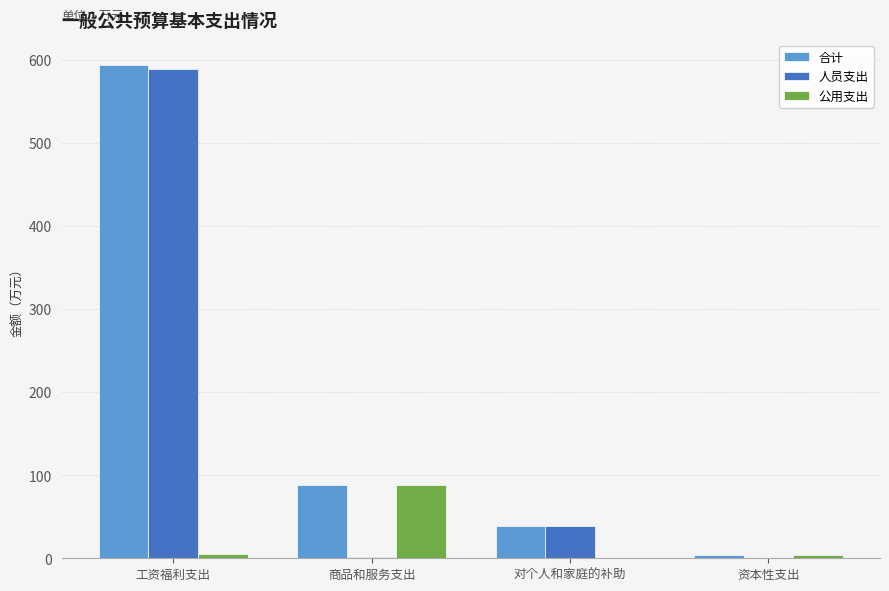

At which label is 合计 closest to 298?

商品和服务支出